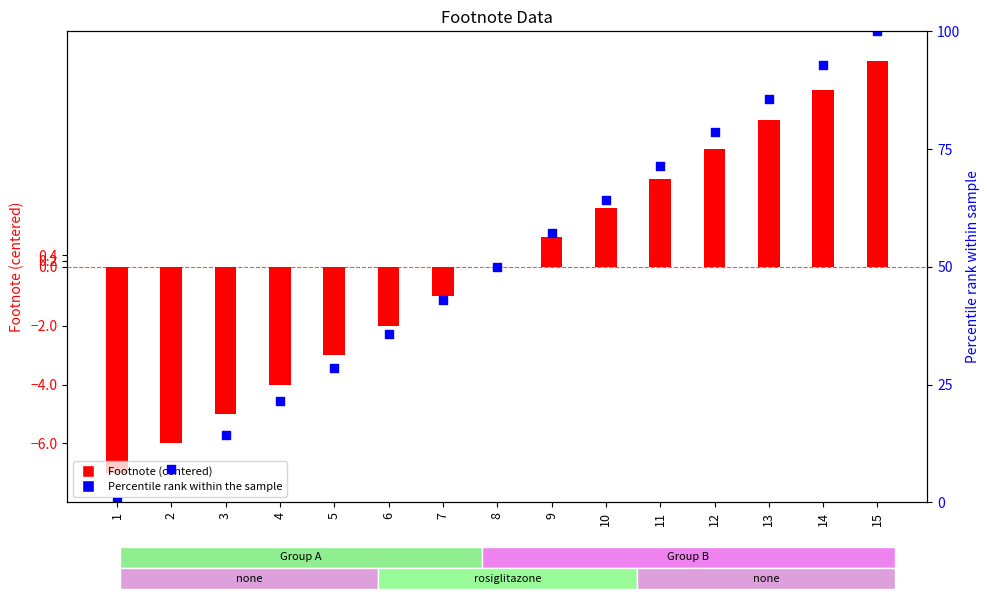

Is the value of Footnote (centered) at 2 greater than the value of Percentile rank at 10?

No